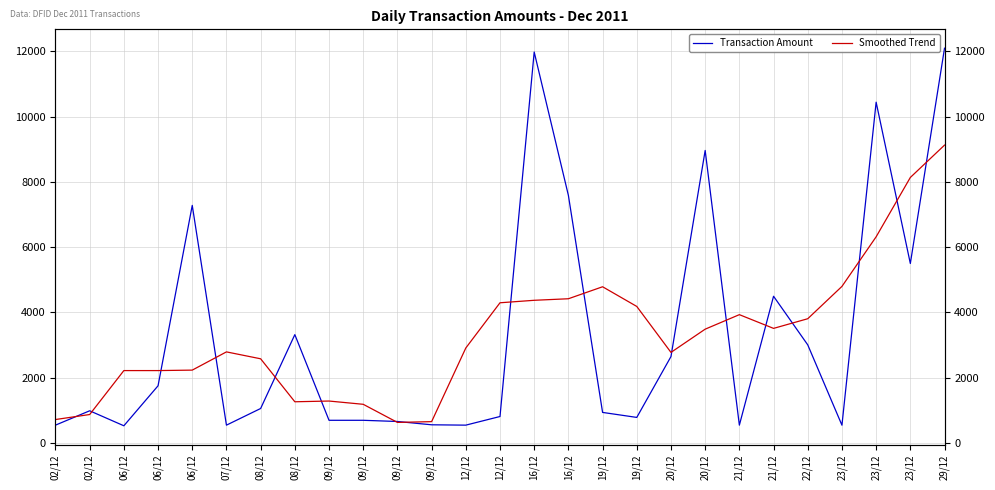

Which series changed the most between 02/12 and 19/12?

Smoothed Trend